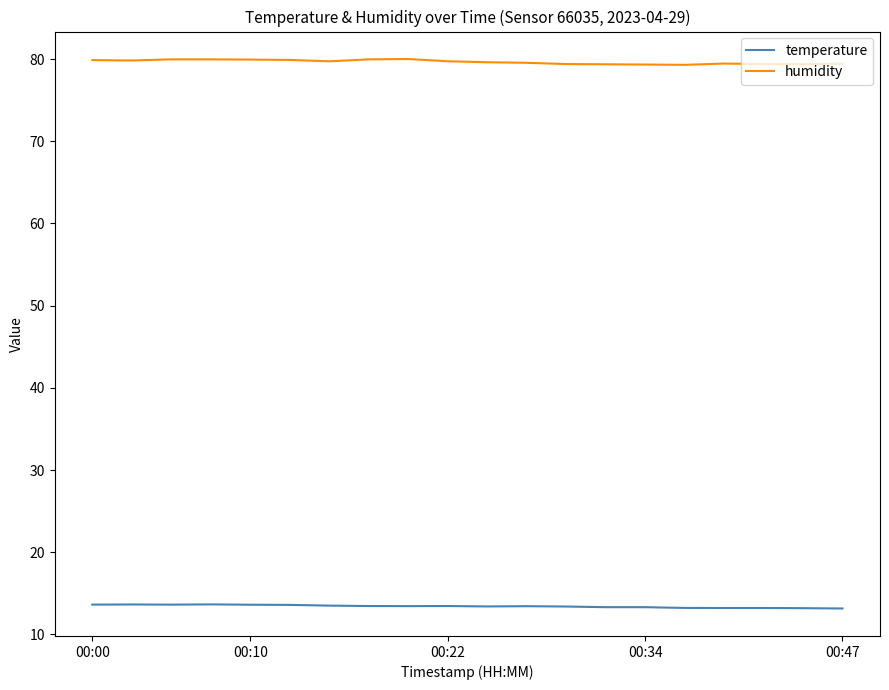

What is the maximum value shown in the chart?

80.0